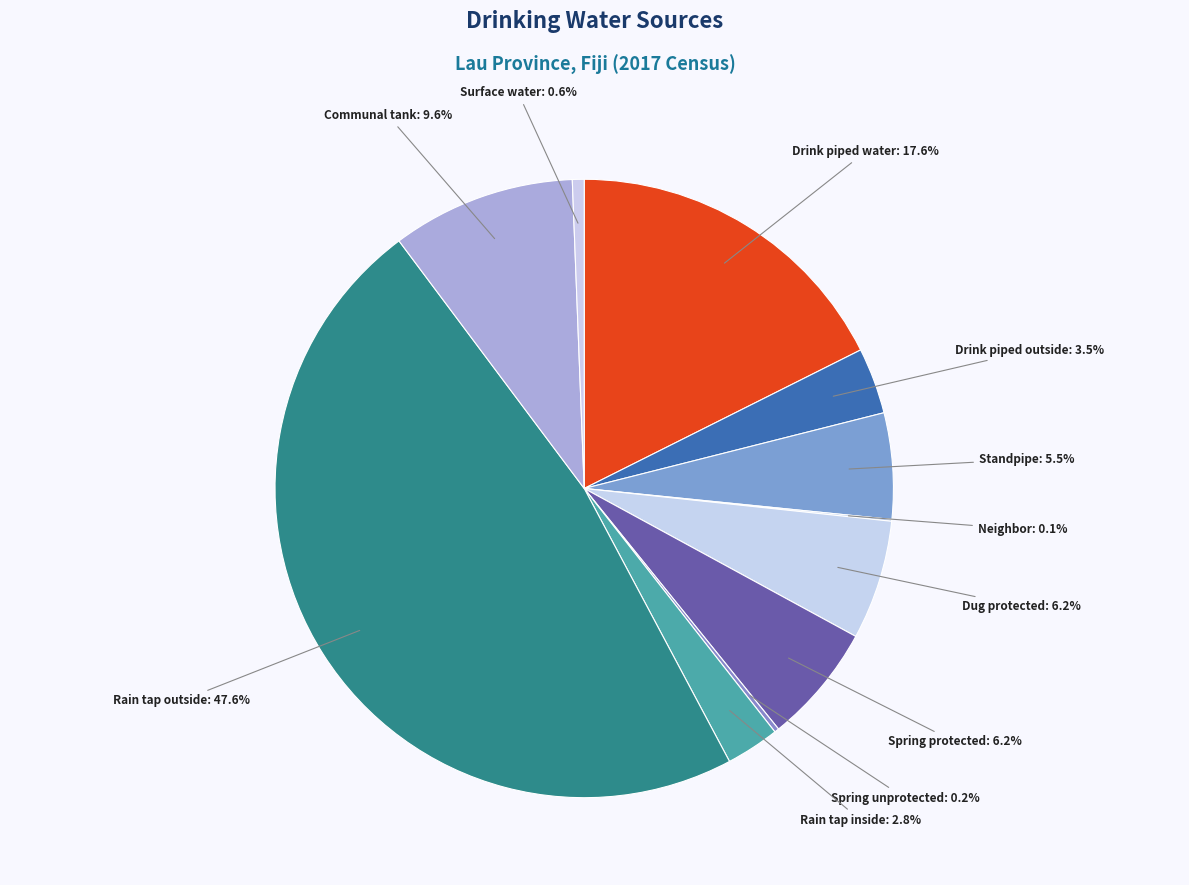

Which category has the smallest portion of the pie?

Neighbor